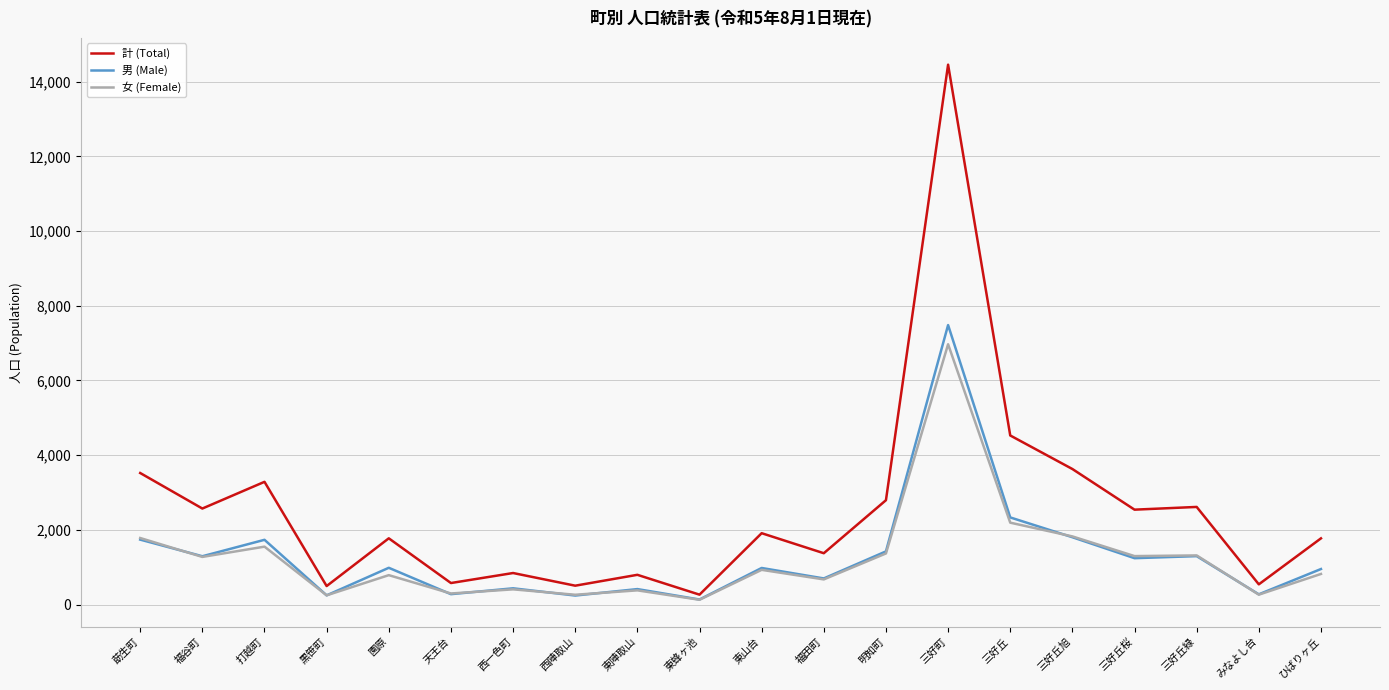

At how many categories does at least one series exceed 11076?

1